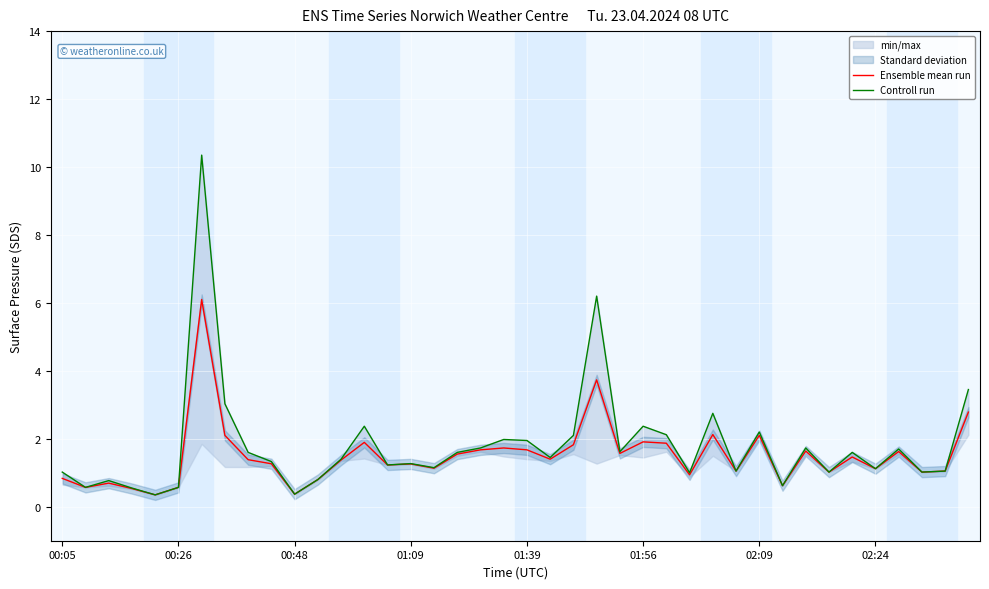

The value of Ensemble mean run at 01:09 is 2.1. True or false?

False